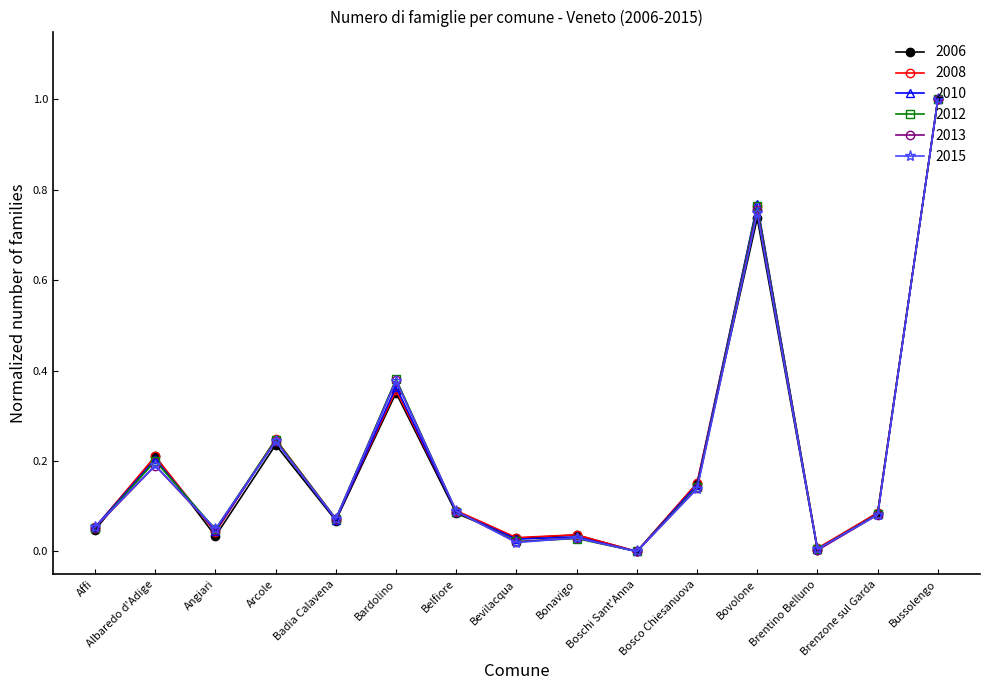

The value of 2006 at Bardolino is 0.5. True or false?

False